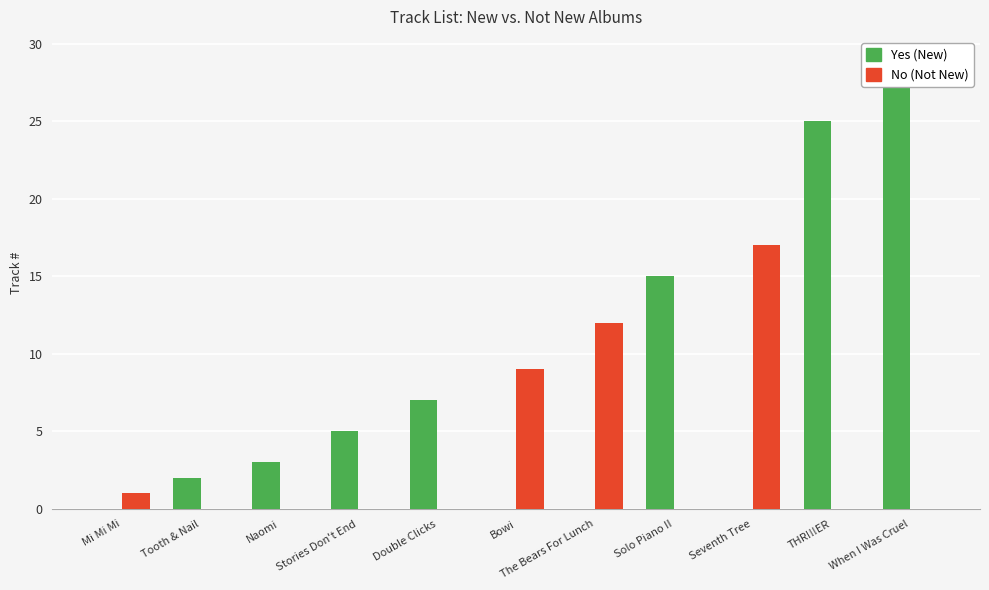

What is the maximum value shown in the chart?

29